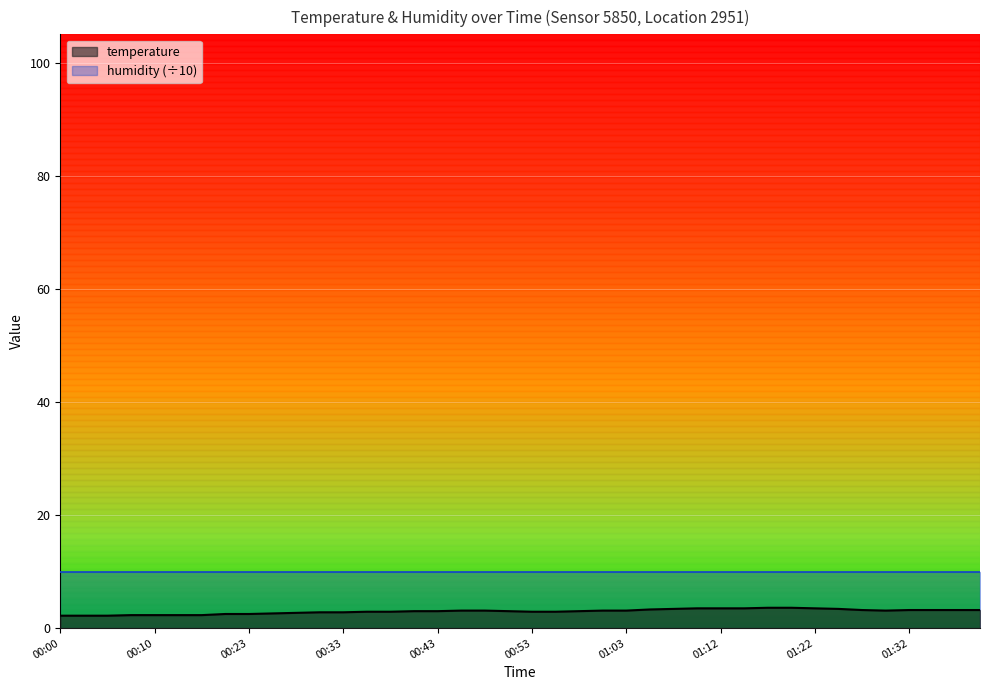

What is the average value?

3.0